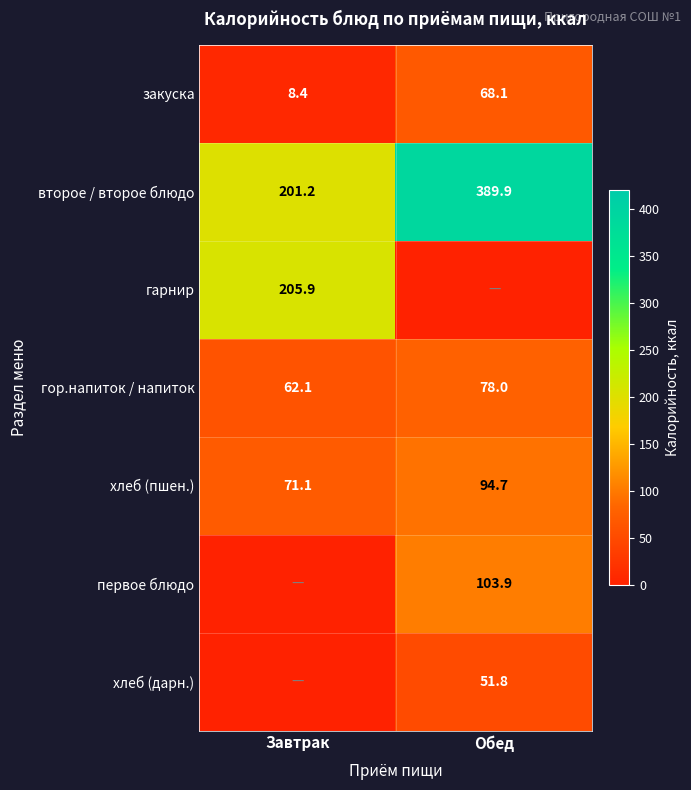

Is it true that гор.напиток / напиток equals 62.1 at Завтрак?

True